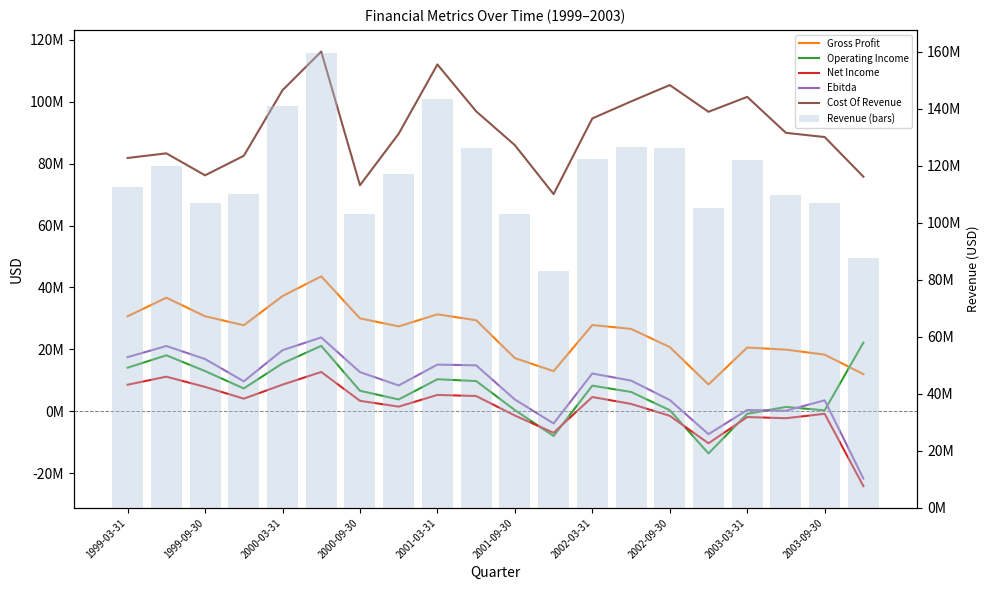

What is the spread (max minus min) of values at 2002-03-31?

117807000